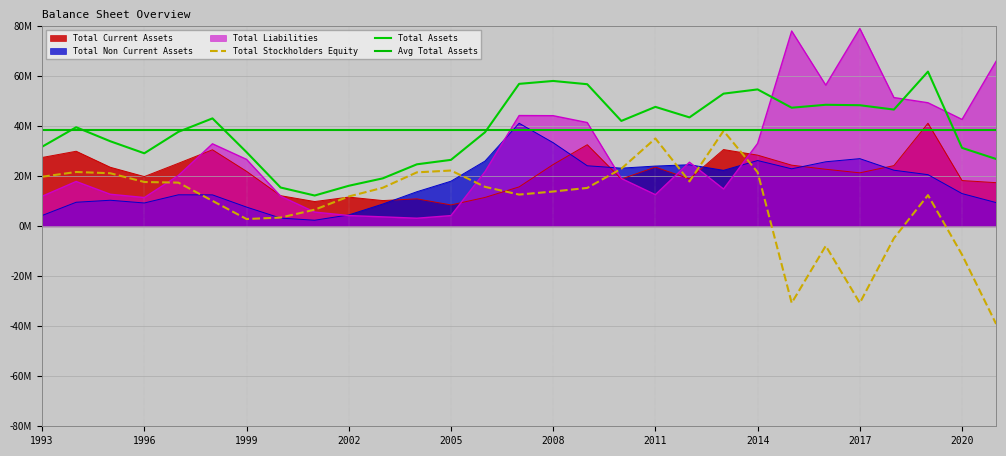

Between 2000 and 2006, which series saw the biggest shift?

Total Non Current Assets